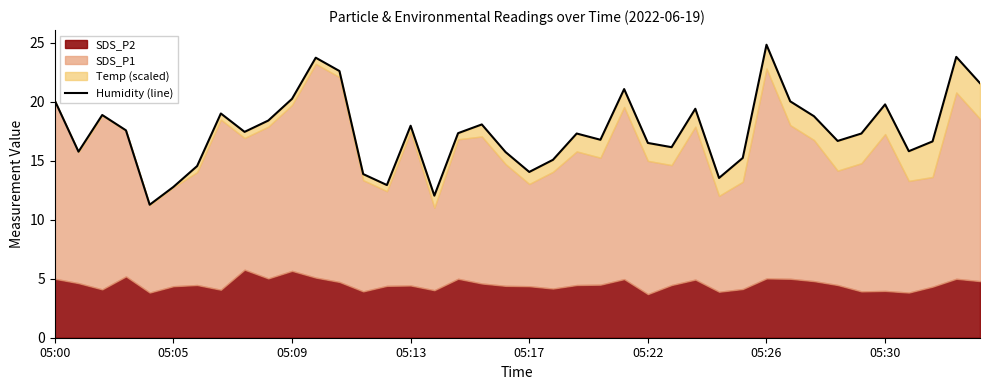

What is the smallest value displayed?

11.3